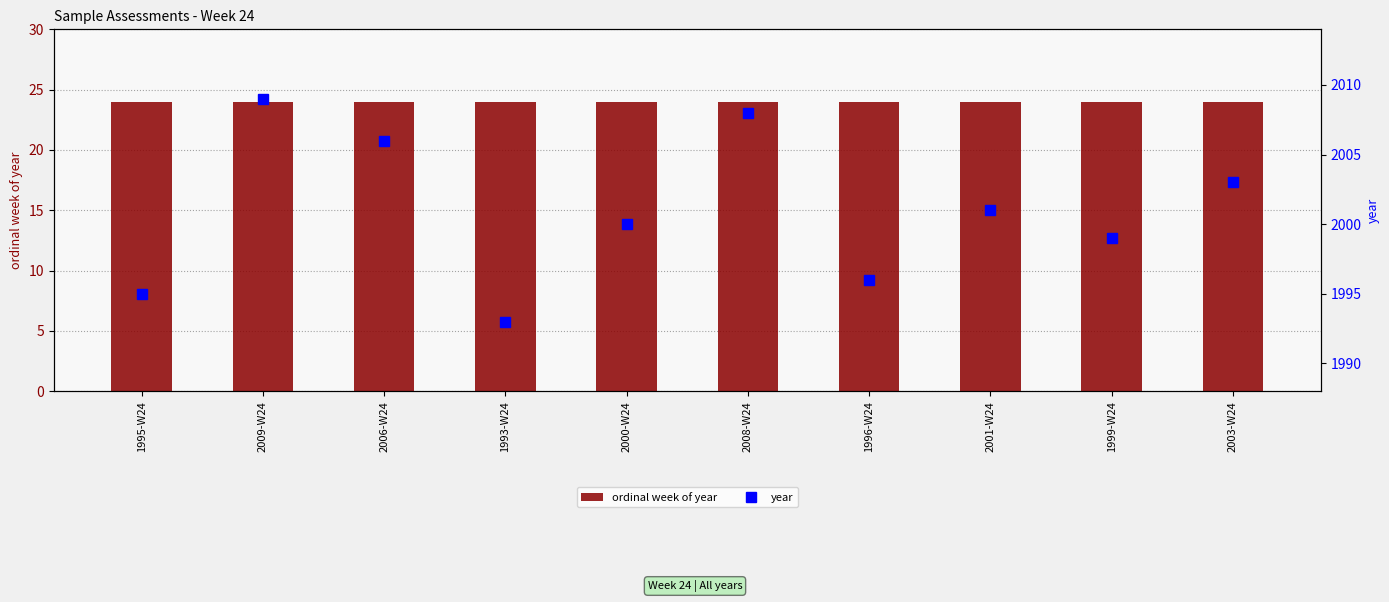

Reading left to right, transcribe all the data shown in this chart.

ordinal week of year: 24	24	24	24	24	24	24	24	24	24
year: 1995	2009	2006	1993	2000	2008	1996	2001	1999	2003